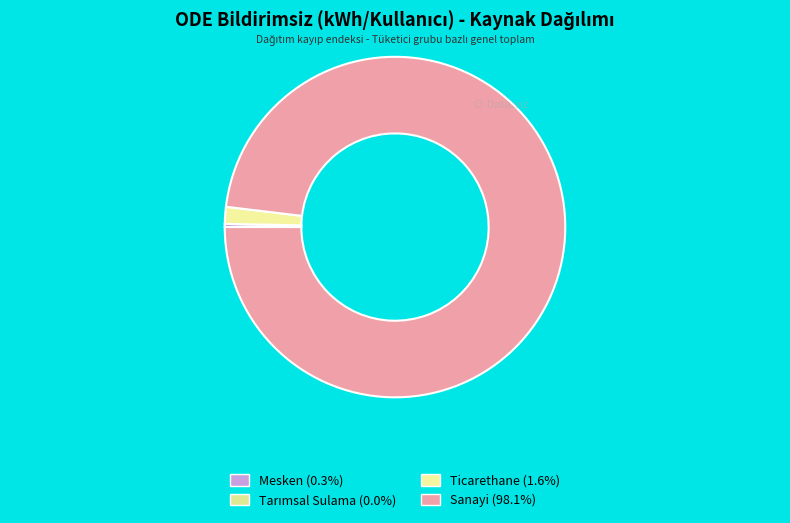

To the nearest percent, what is the average slice percentage?

25%